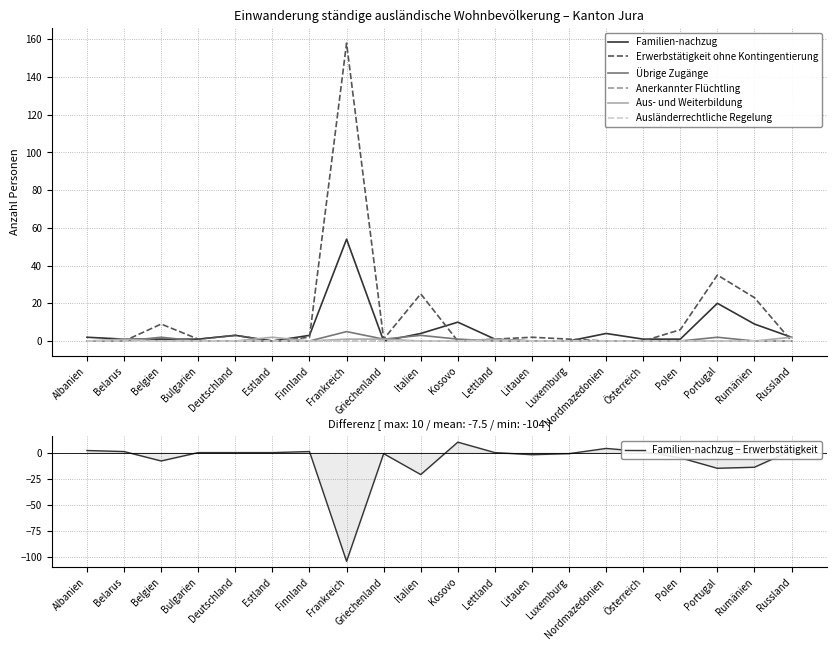

How many data points does each series have?

20